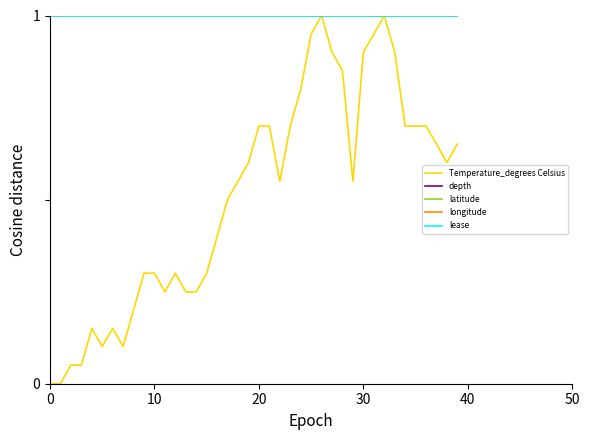

Does the chart display data point markers on the line(s)?

No